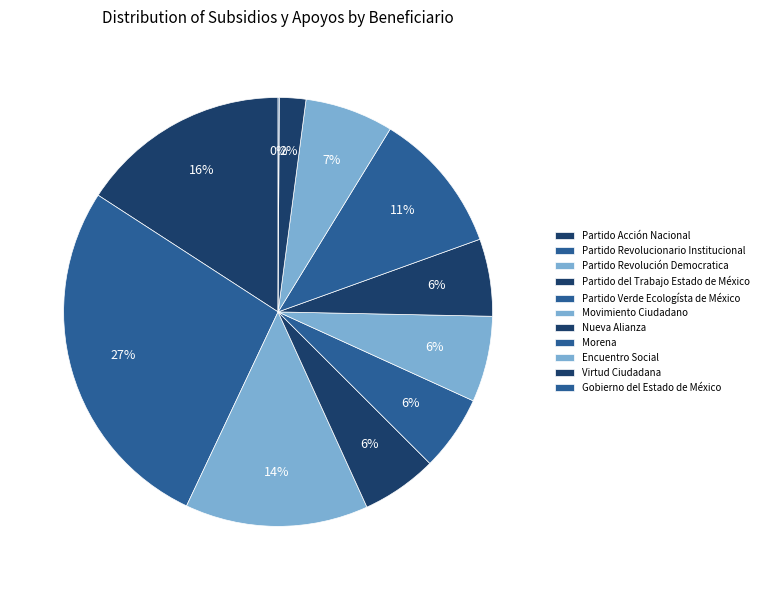

Which category has the smallest portion of the pie?

Gobierno del Estado de México